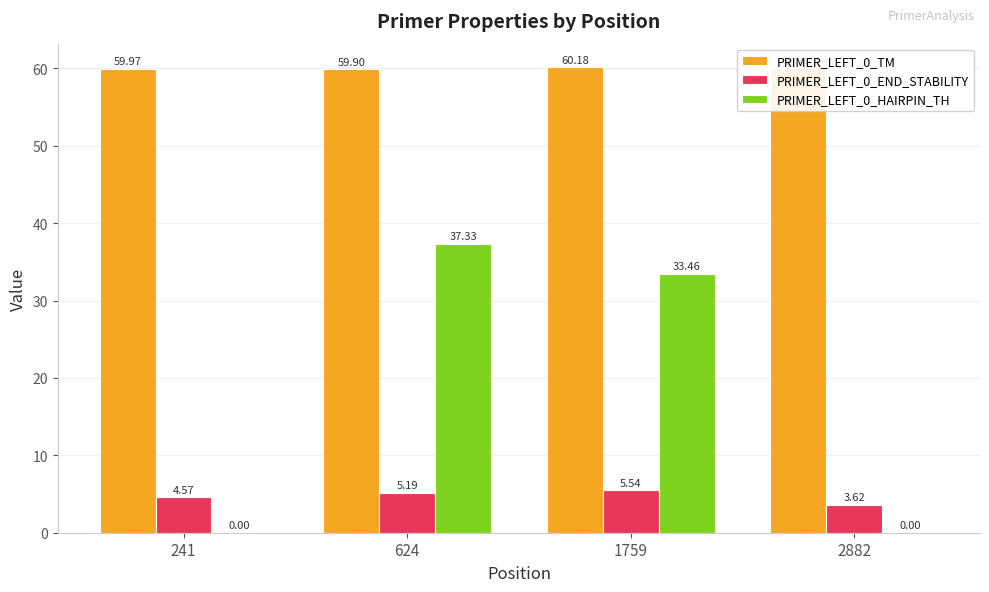

What are all the series names shown in the legend?

PRIMER_LEFT_0_TM, PRIMER_LEFT_0_END_STABILITY, PRIMER_LEFT_0_HAIRPIN_TH